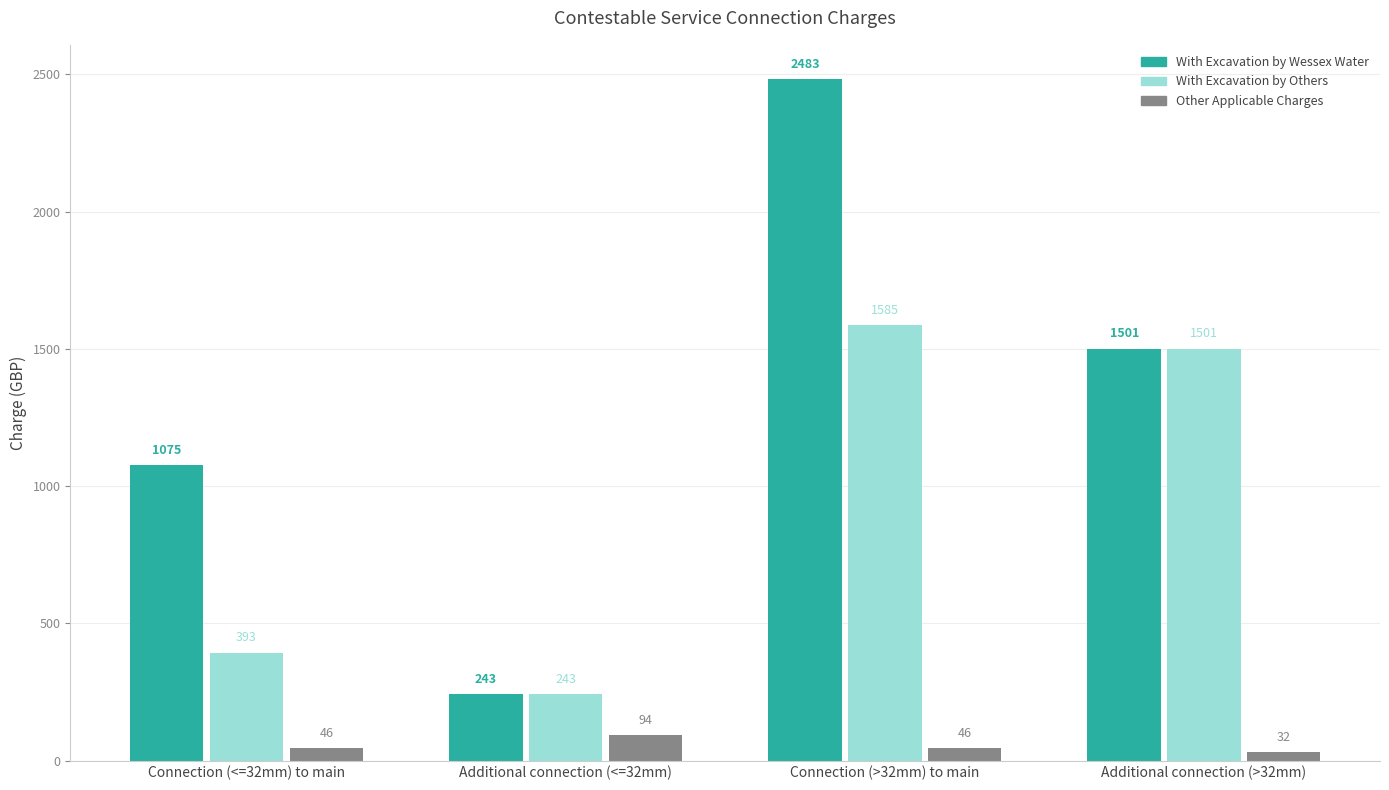

Reading right to left, list all the values displayed in this chart.

With Excavation by Wessex Water: 1501	2483	243	1075
With Excavation by Others: 1501	1585	243	393
Other Applicable Charges: 32	46	94	46